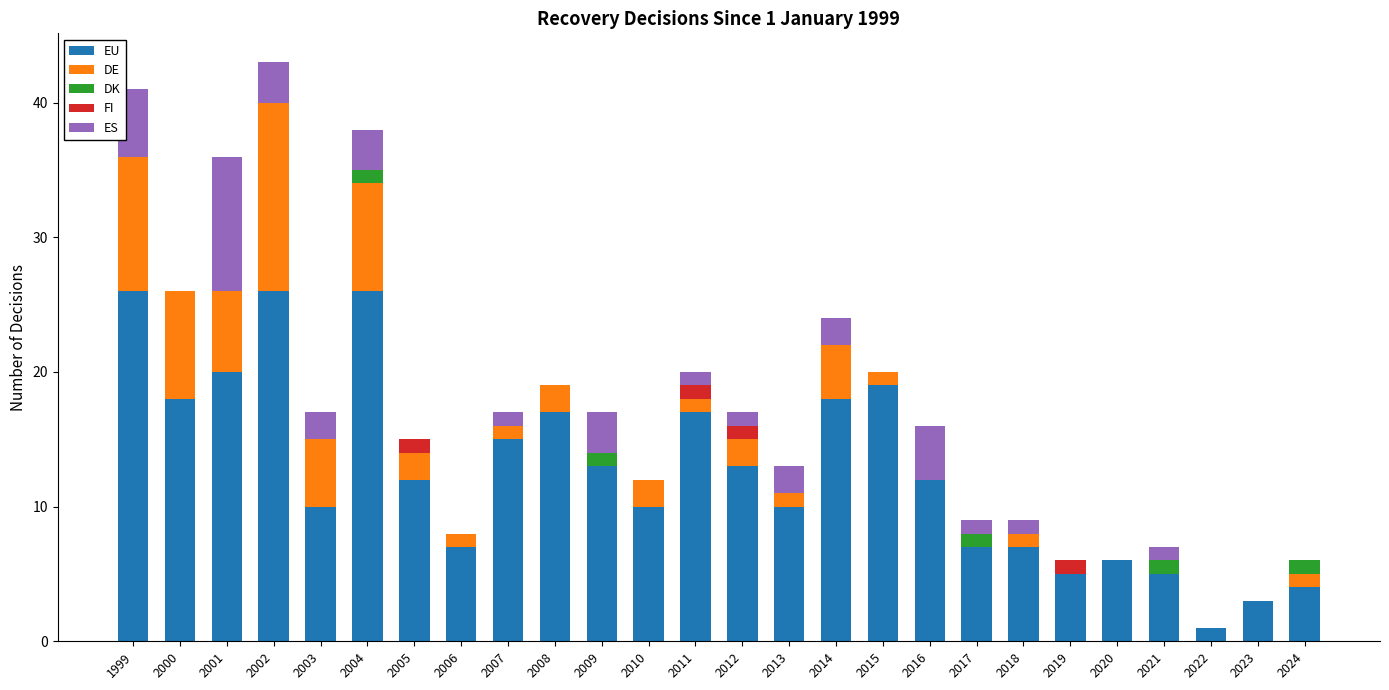

True or false: EU has a value of 10 at 2010.

True